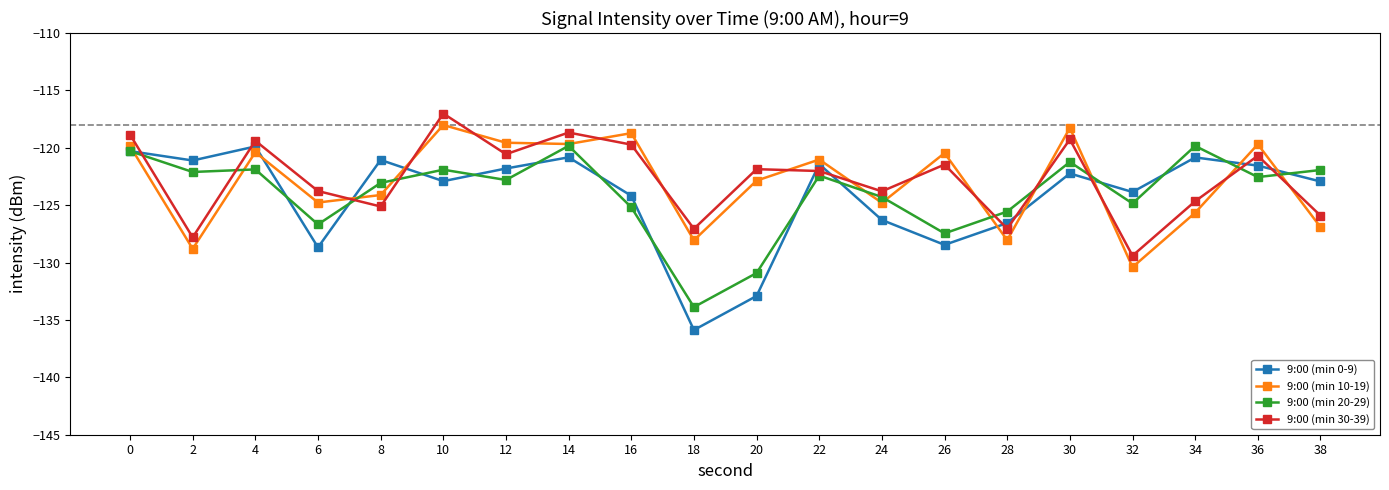

What is the value of the 9:00 (min 20-29) point at the 6th from the left?

-121.9